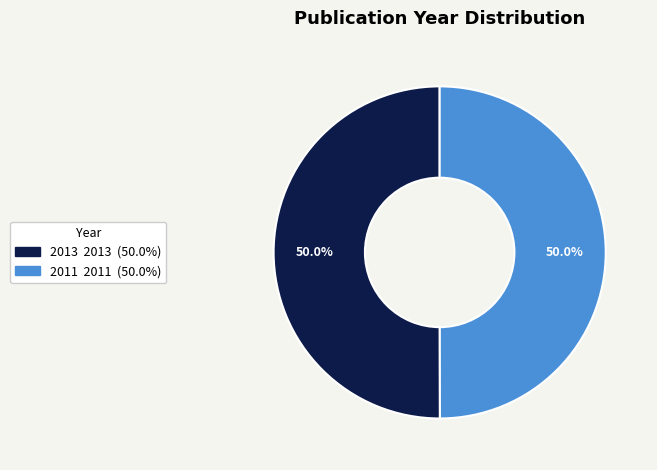

What percentage is the 2011 slice, to the nearest percent?

50%